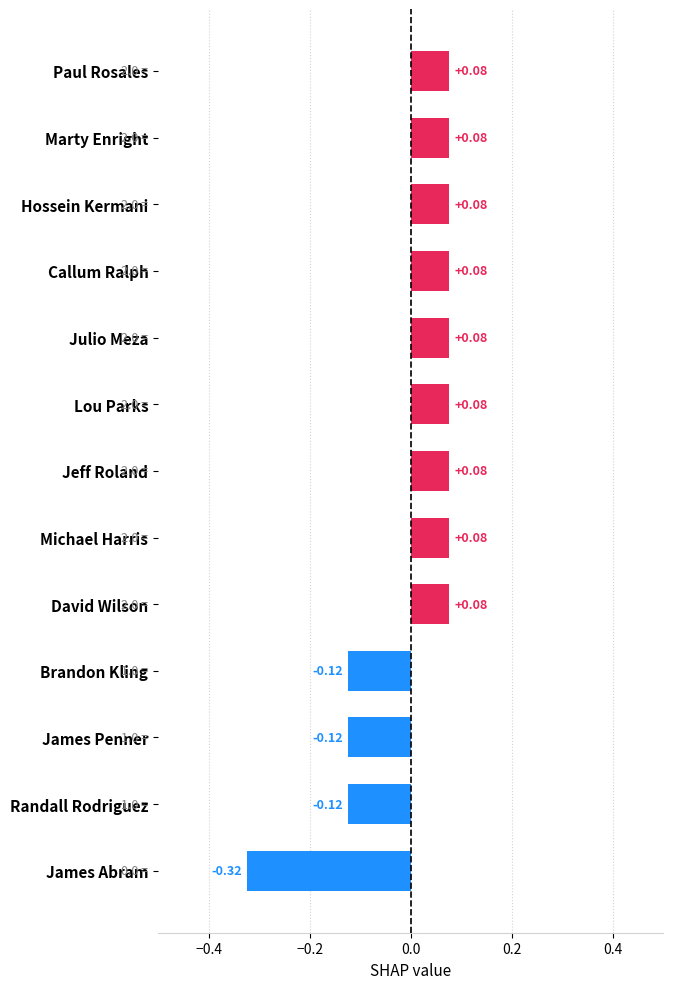

Which category has the lowest value across all series?

James Abram